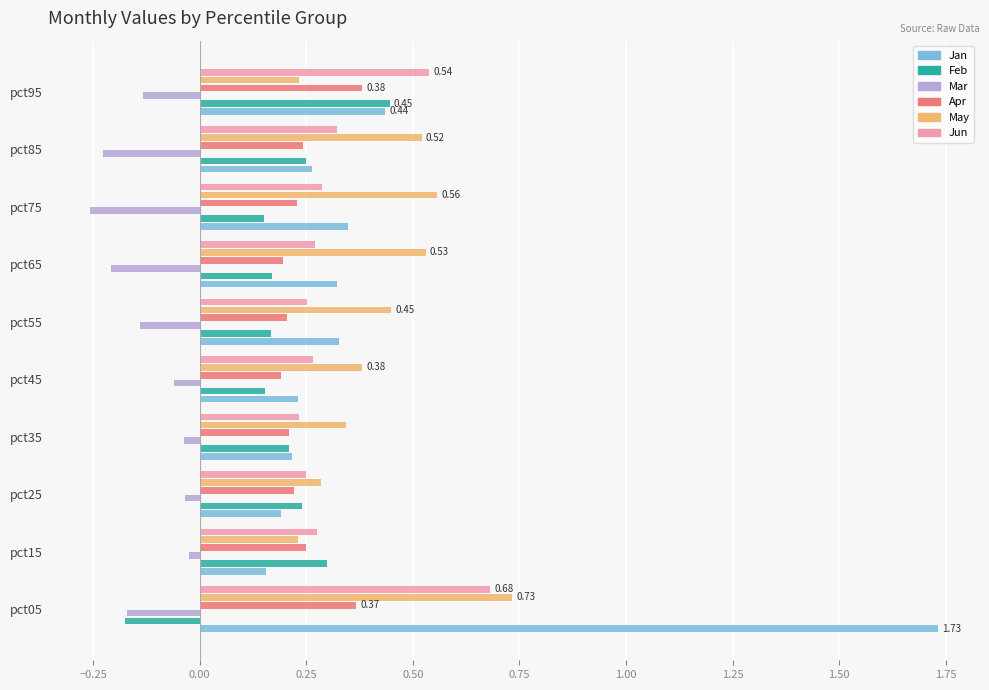

What is the value of the Jan bar at the 5th from the left?

0.2